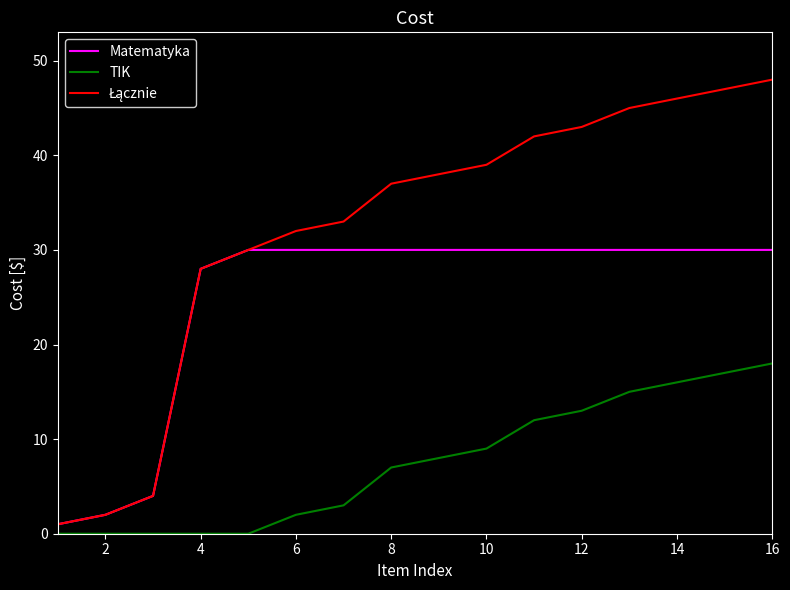

True or false: TIK and Matematyka cross at least once.

False